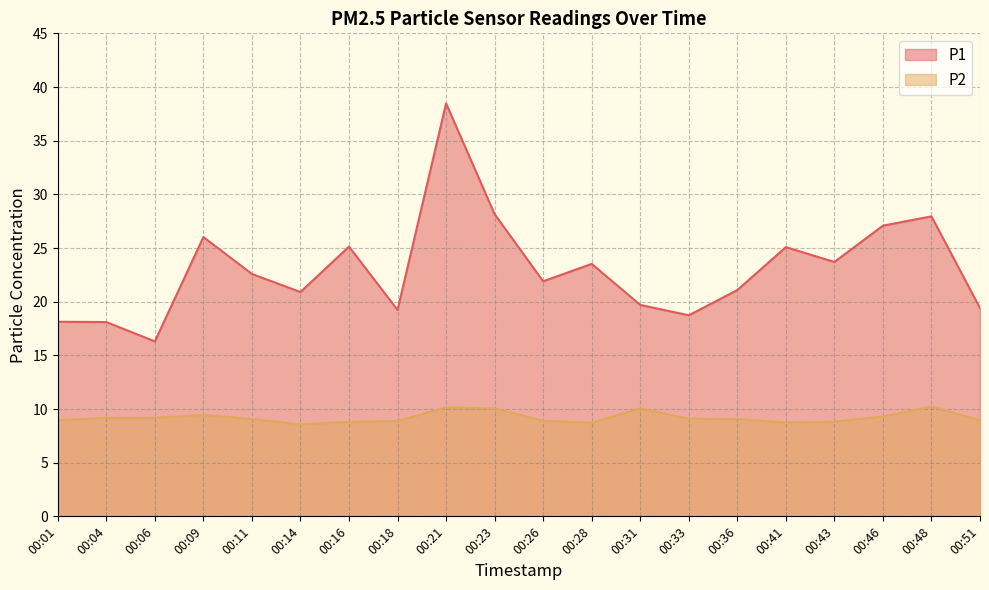

What are all the series names shown in the legend?

P1, P2